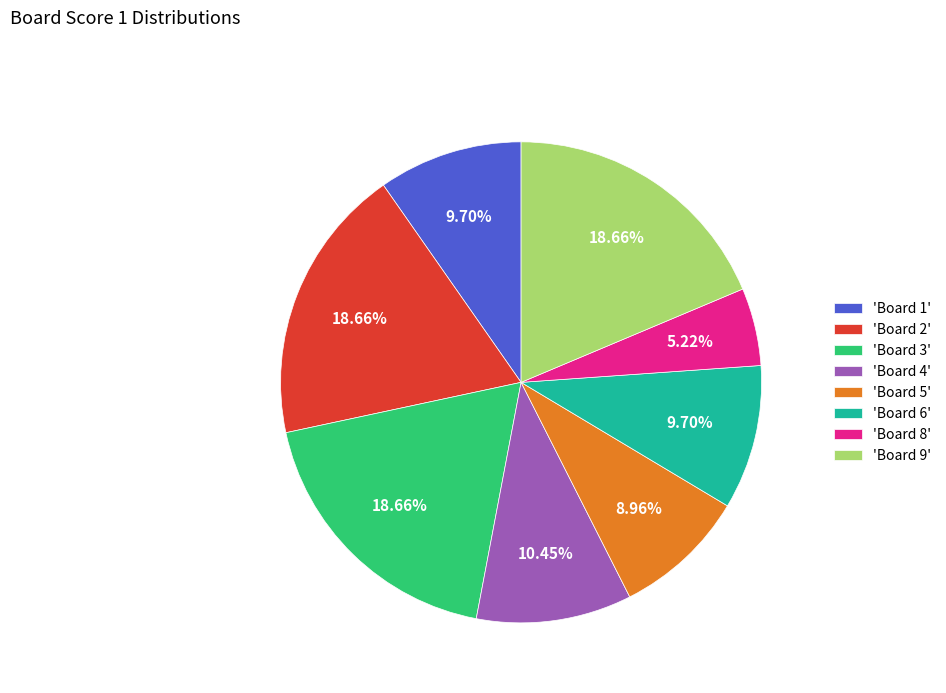

Is 'Board 6' the majority of the pie?

No